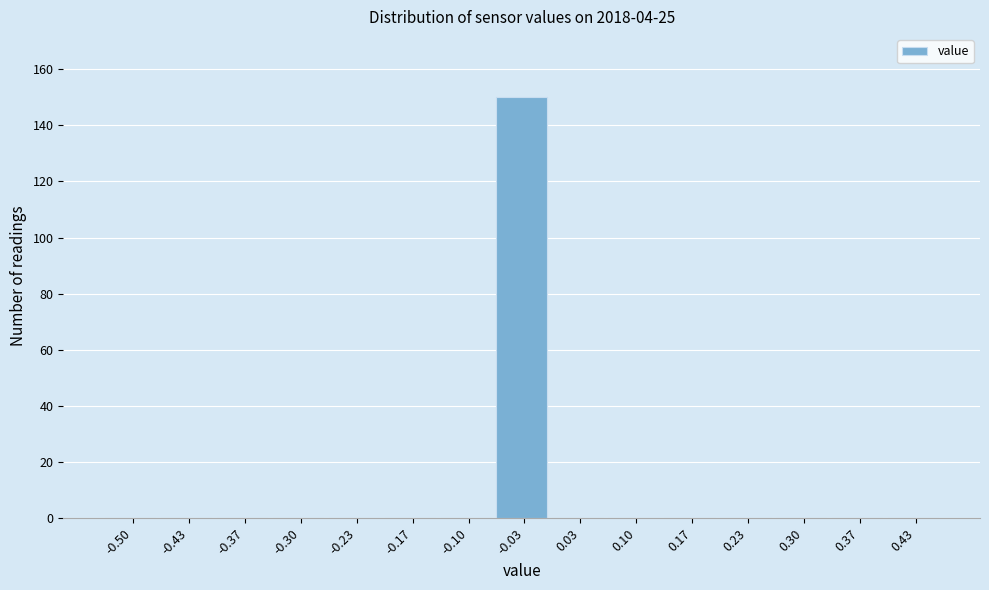

Reading left to right, extract all data points from this chart.

-0.50=0	-0.43=0	-0.37=0	-0.30=0	-0.23=0	-0.17=0	-0.10=0	-0.03=150	0.03=0	0.10=0	0.17=0	0.23=0	0.30=0	0.37=0	0.43=0